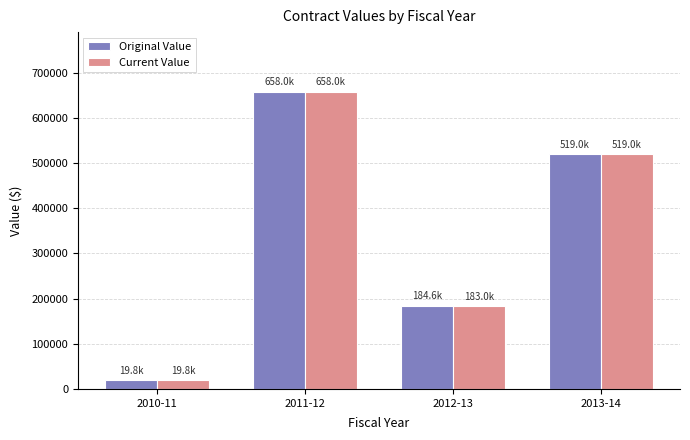

What is the sum of all Original Value values?

1381484